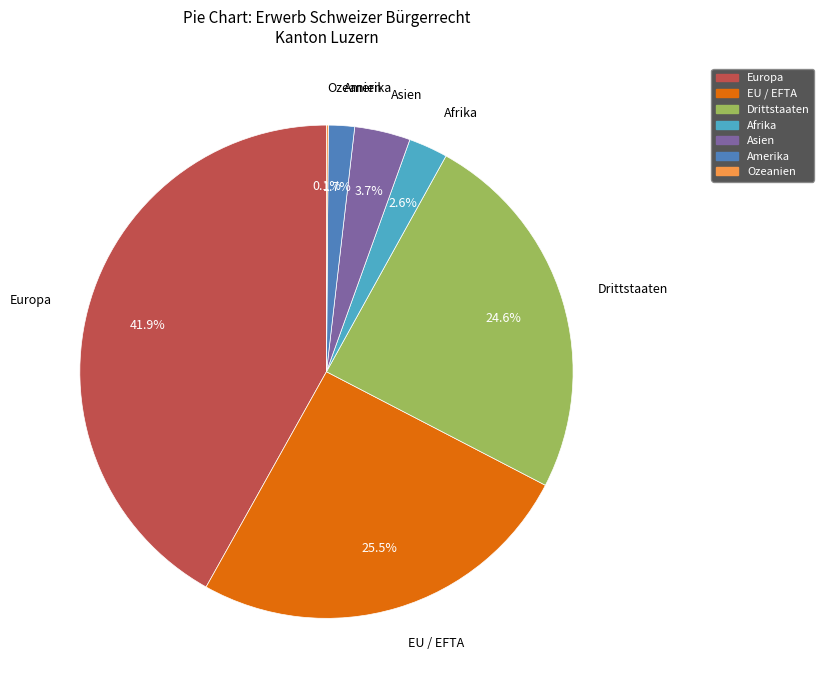

Does Europa represent more than half of the total?

No